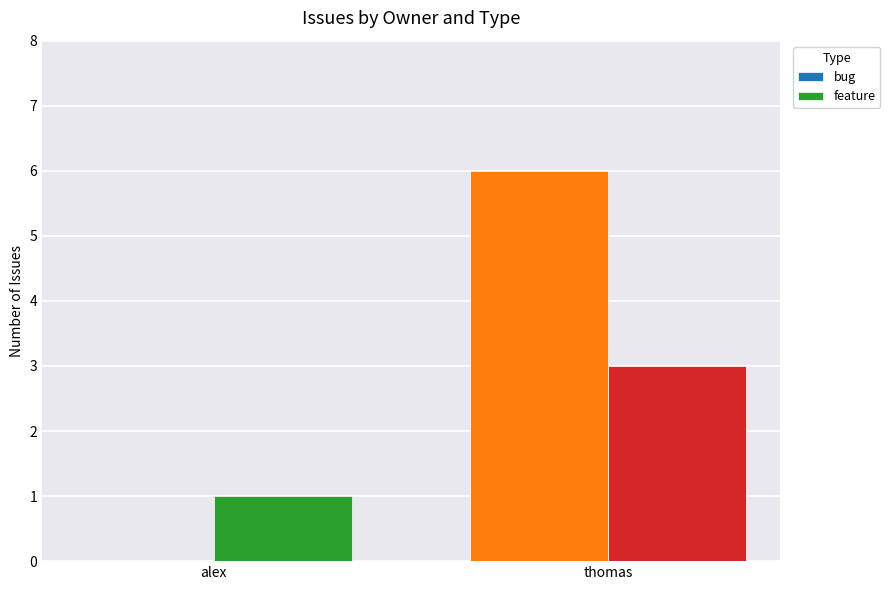

Reading right to left, transcribe all the data shown in this chart.

bug: thomas=6	alex=0
feature: thomas=3	alex=1